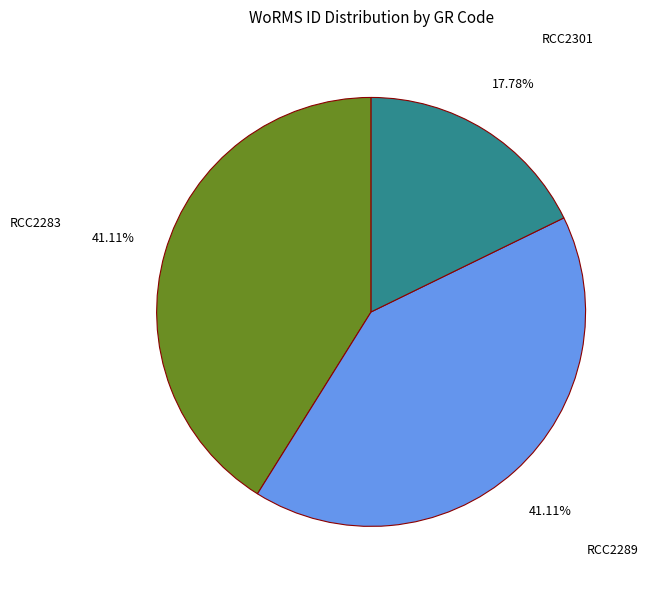

To the nearest percent, what is the combined percentage of RCC2289 and RCC2301?

59%